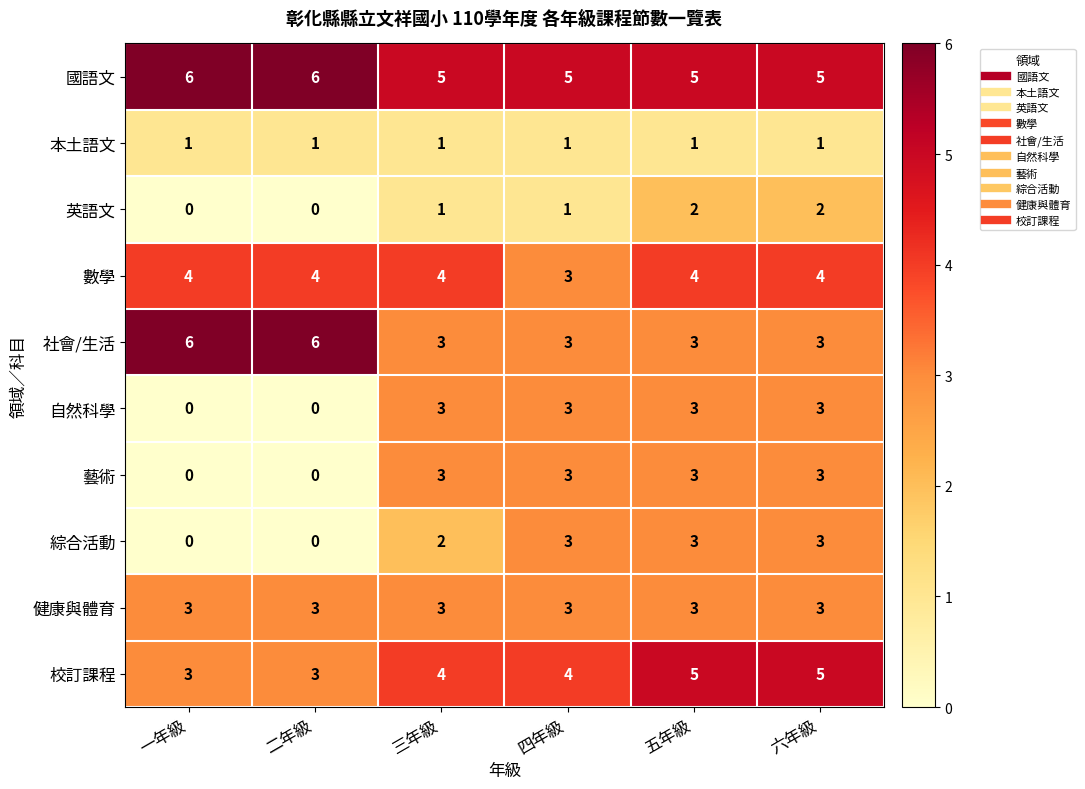

Count the 綜合活動 values in the range 0 to 3.

6